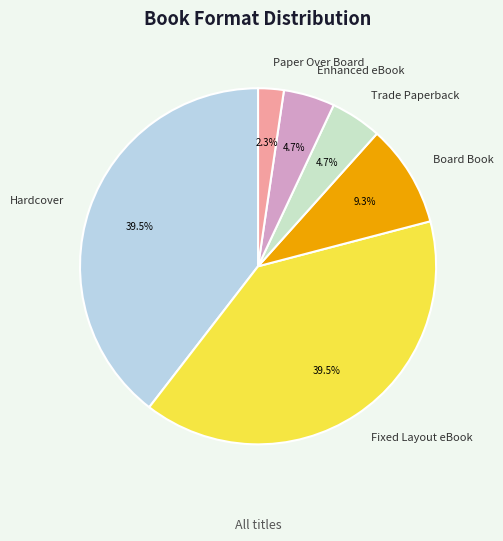

The Paper Over Board slice represents 2% of the pie. True or false?

True